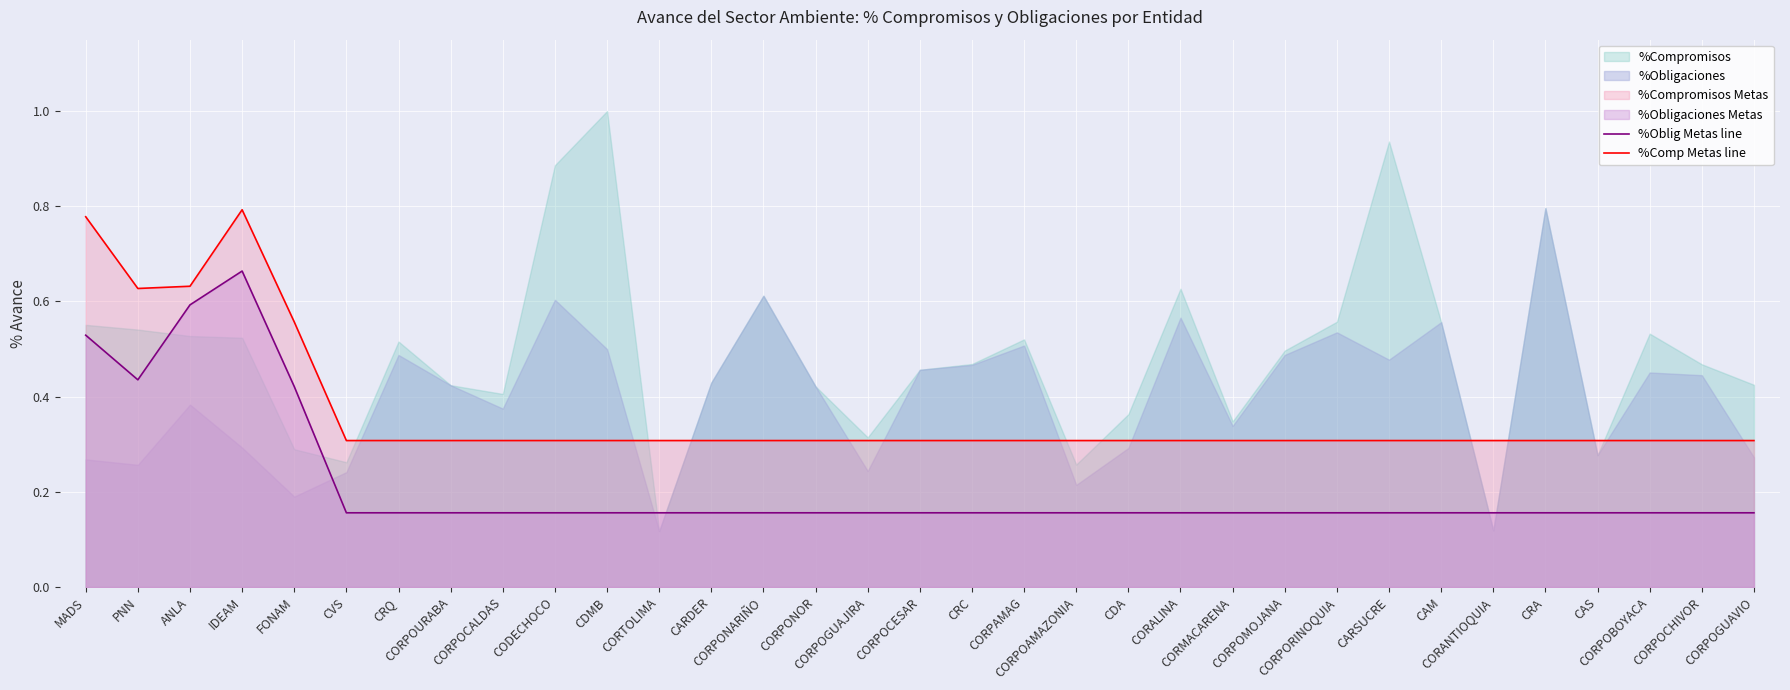

Count the %Oblig Metas line values in the range 0 to 1.

33